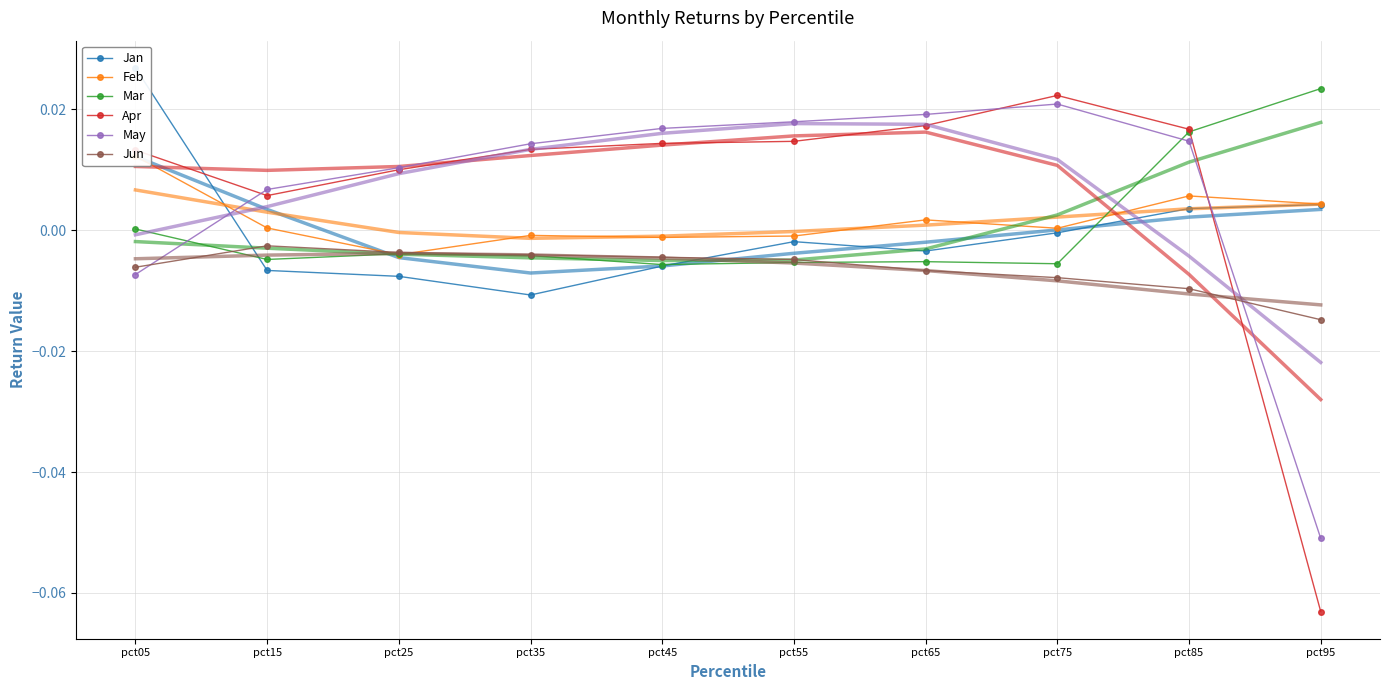

Which series changed the most between pct35 and pct95?

Apr